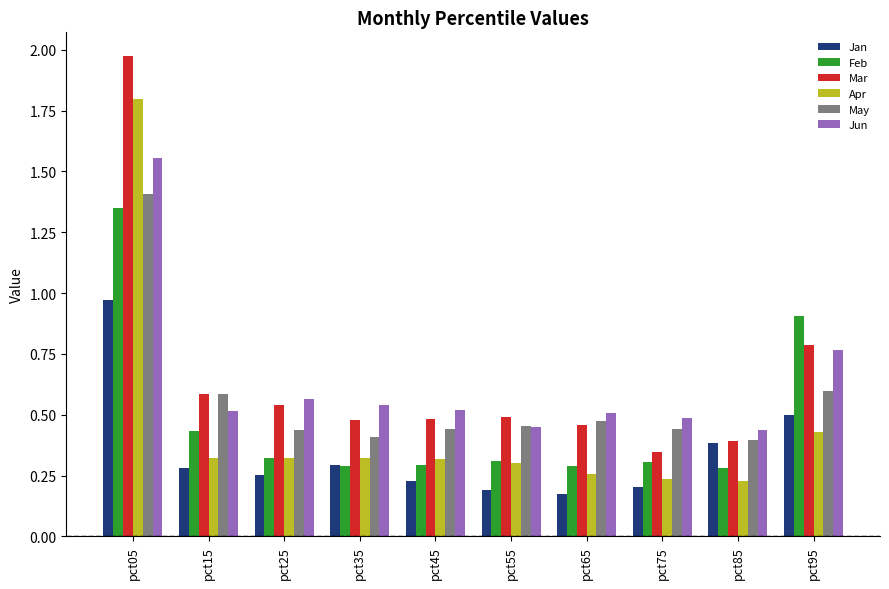

True or false: Jun has a value of 0.5 at pct75.

True